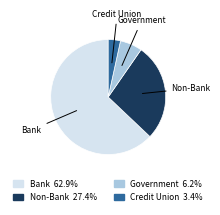

Approximately how many times larger is the value at Bank compared to Credit Union?

18.4